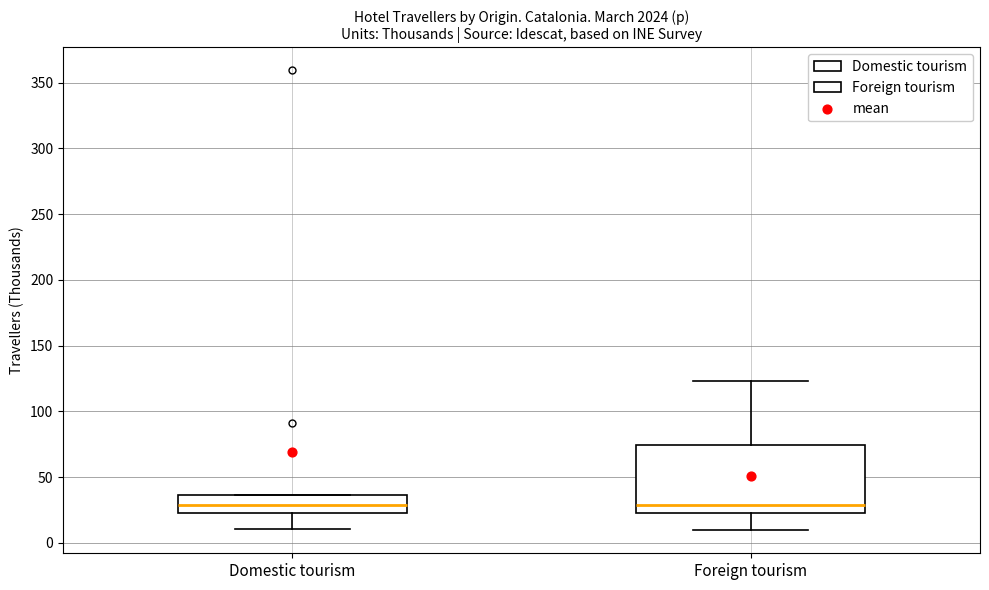

Comparing the boxes themselves (not the whiskers), which one is the tallest?

Foreign tourism